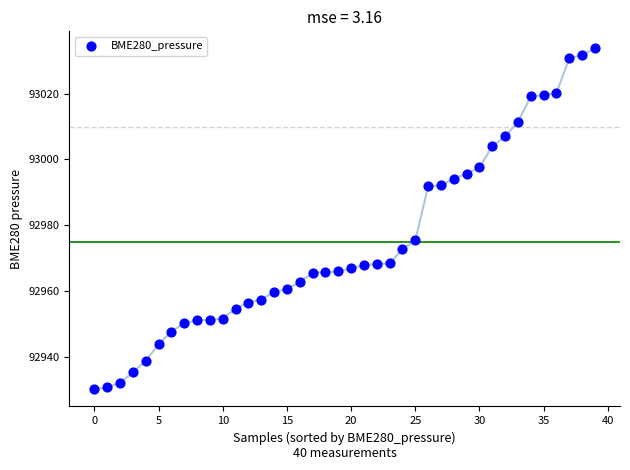

What is the range of Y values (max minus min)?

103.7